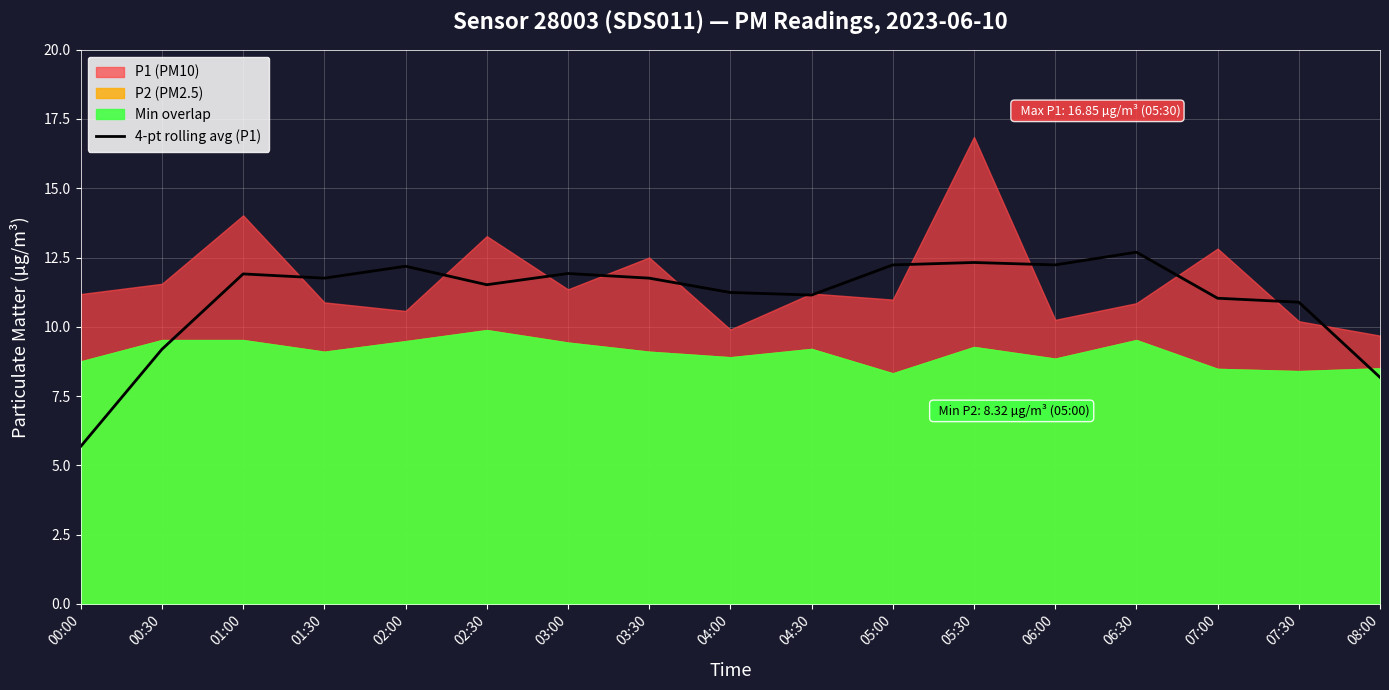

What is the change in value from 02:30 to 08:00?

-3.3